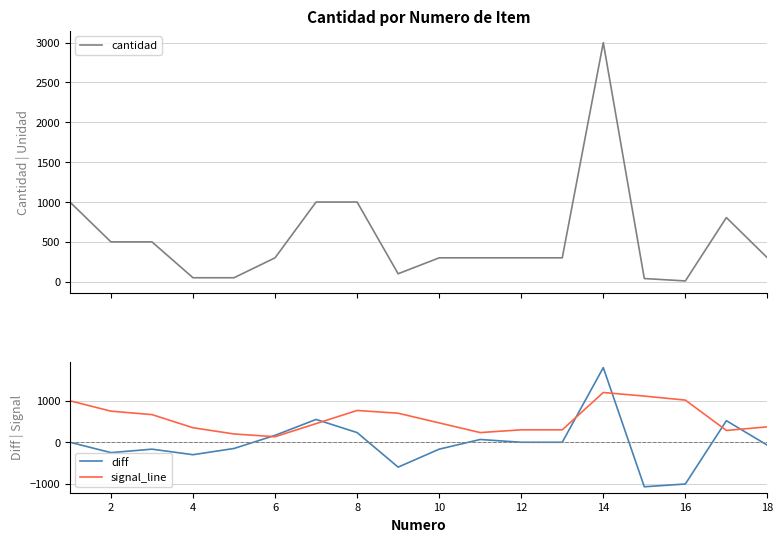

How many series are shown in this chart?

3